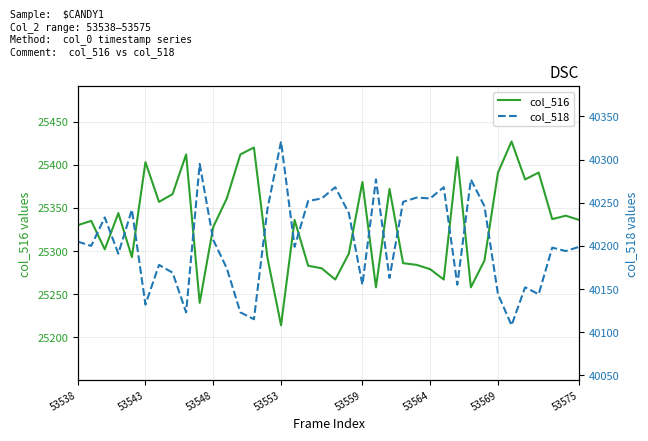

True or false: col_518 and col_516 cross at least once.

False